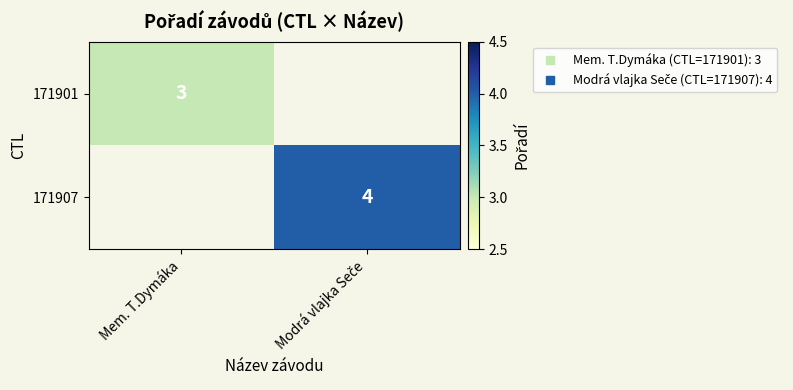

Is the value of 171907 at Mem. T.Dymáka greater than the value of 171901 at Modrá vlajka Seče?

No